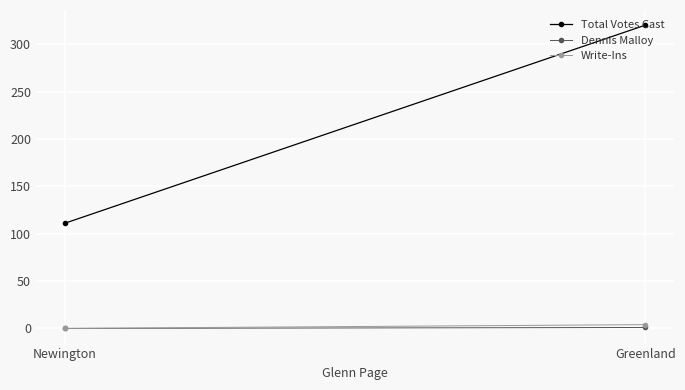

What is the difference between the highest and lowest values at Greenland?

319